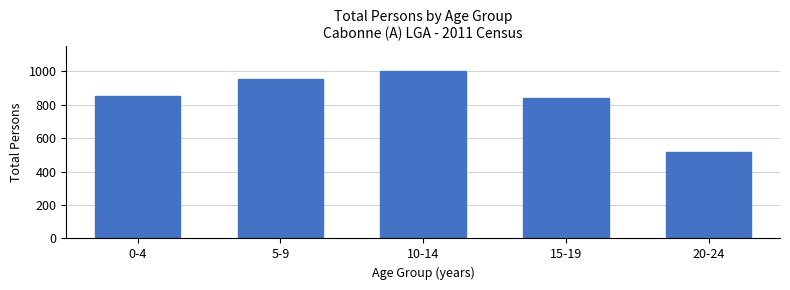

Reading left to right, list all the values displayed in this chart.

0-4=853	5-9=951	10-14=999	15-19=839	20-24=517